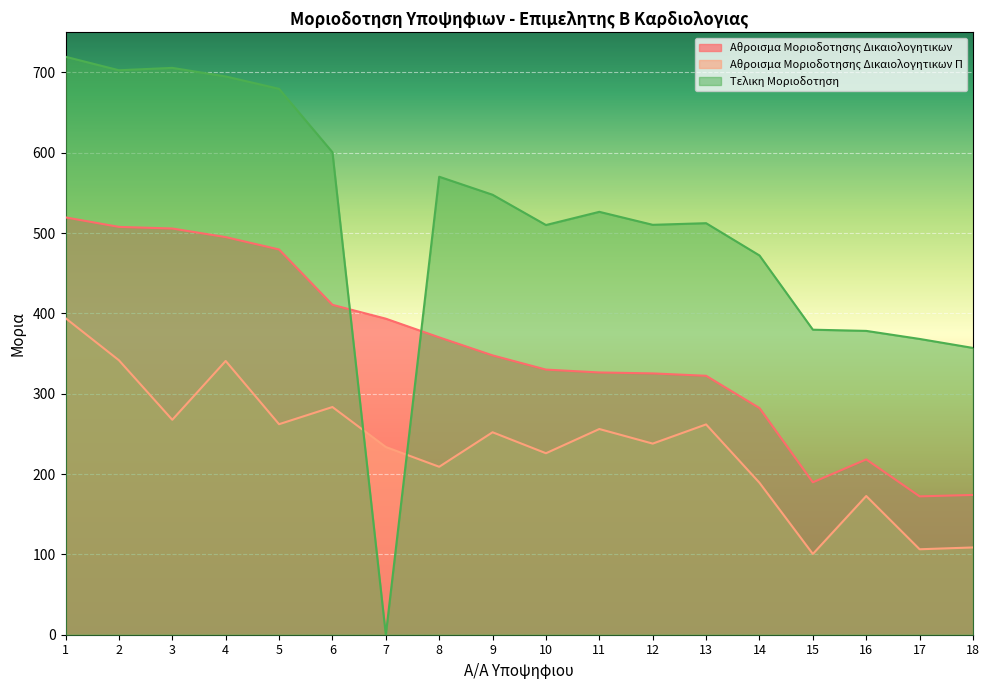

Is it true that Αθροισμα Μοριοδοτησης Δικαιολογητικων equals 121.2 at 2?

False